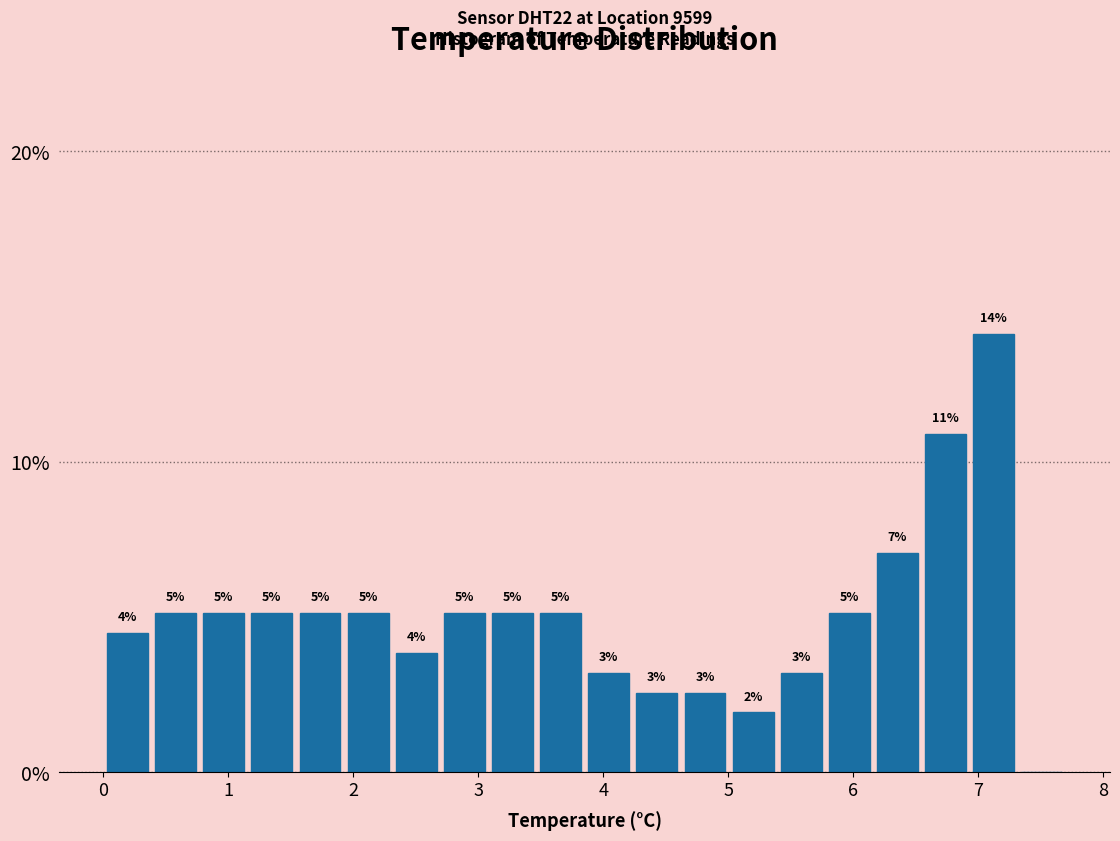

Read against the x-axis, roughly where is the centre of the tallest bar?

7.1